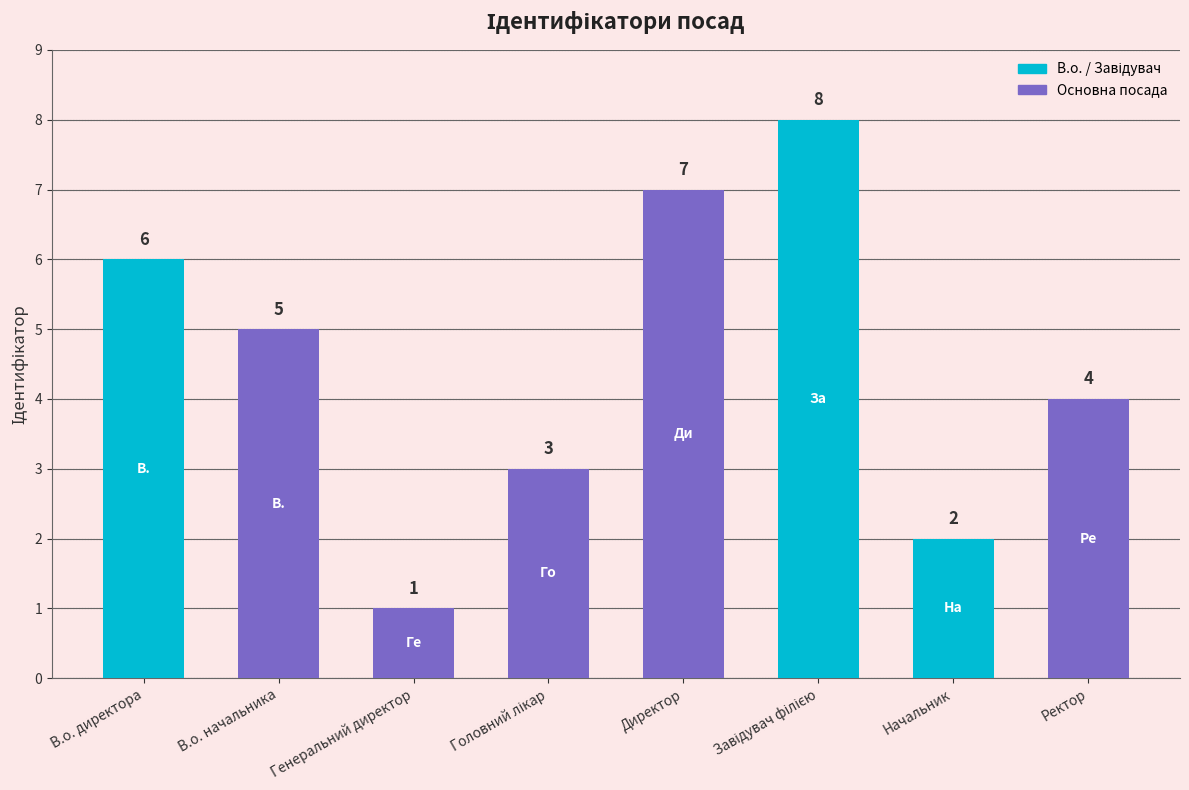

Reading left to right, what are all the values shown in this chart?

6	5	1	3	7	8	2	4